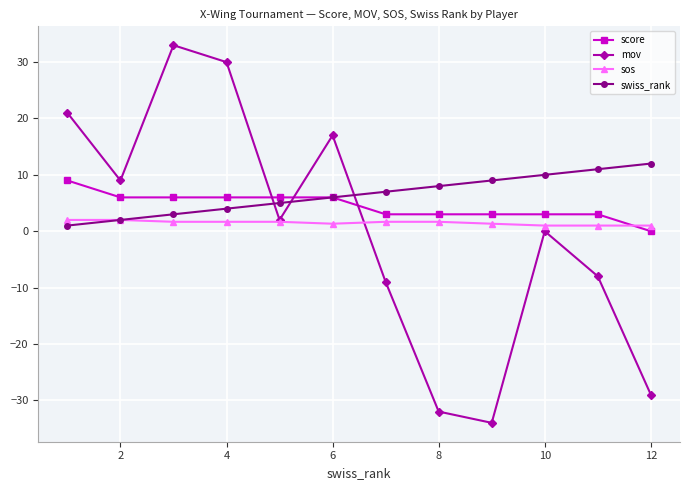

How many series are shown in this chart?

4